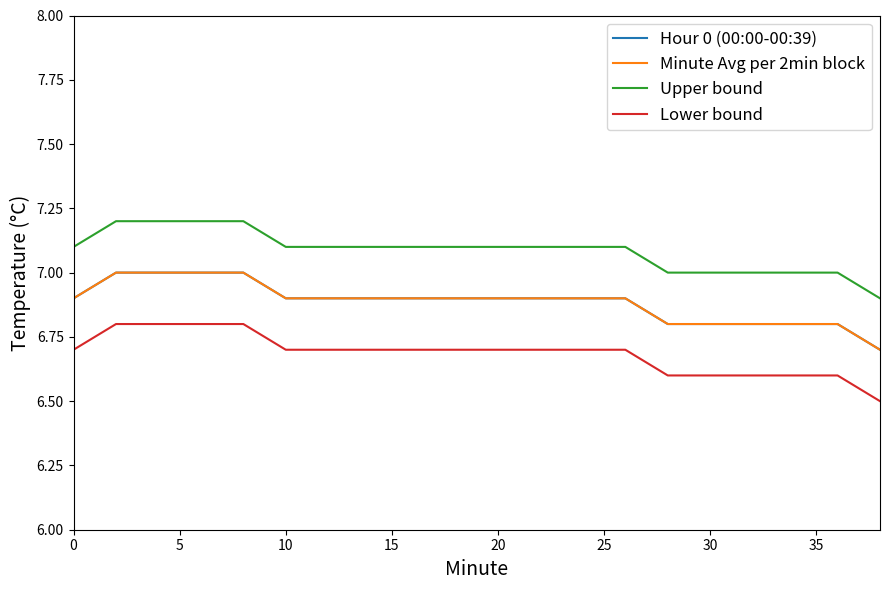

Does the chart have visible grid lines?

No